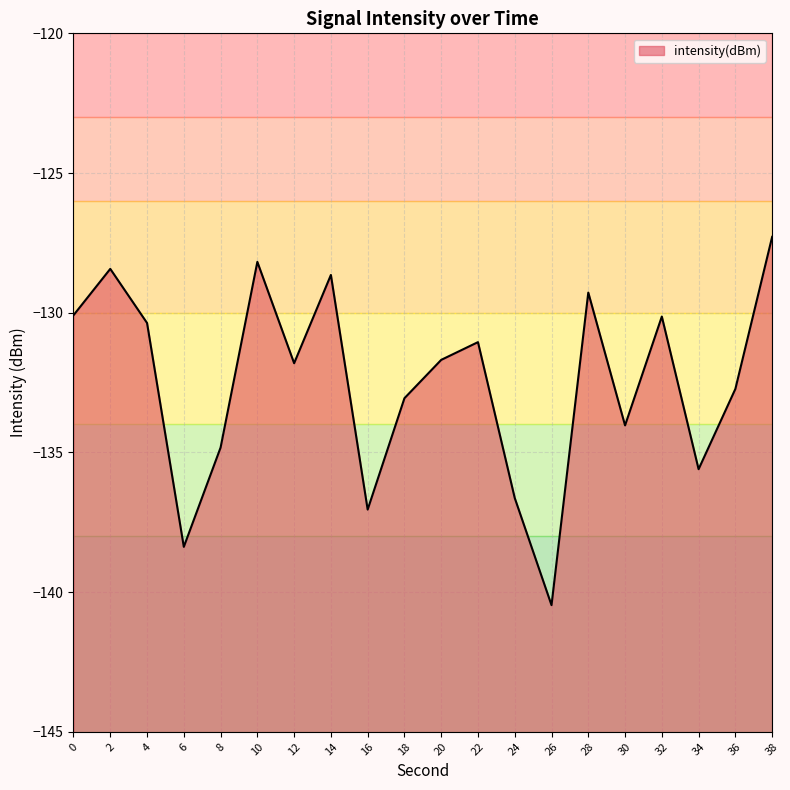

Reading left to right, what are all the values shown in this chart?

0=-130.1	2=-128.4	4=-130.4	6=-138.4	8=-134.8	10=-128.2	12=-131.8	14=-128.6	16=-137.0	18=-133.1	20=-131.7	22=-131.1	24=-136.6	26=-140.5	28=-129.3	30=-134.0	32=-130.1	34=-135.6	36=-132.7	38=-127.3